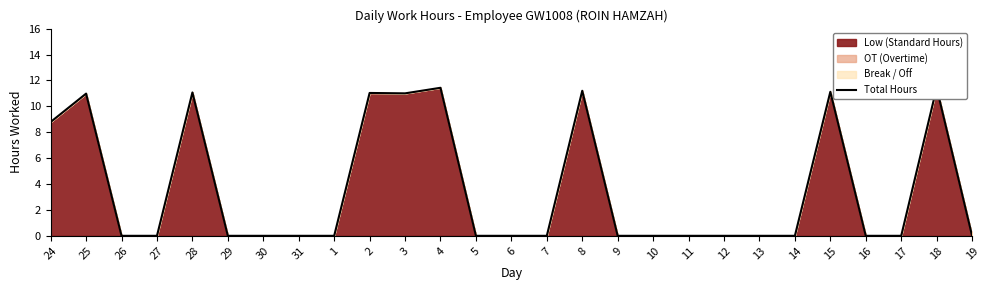

Where is the first local minimum?

3